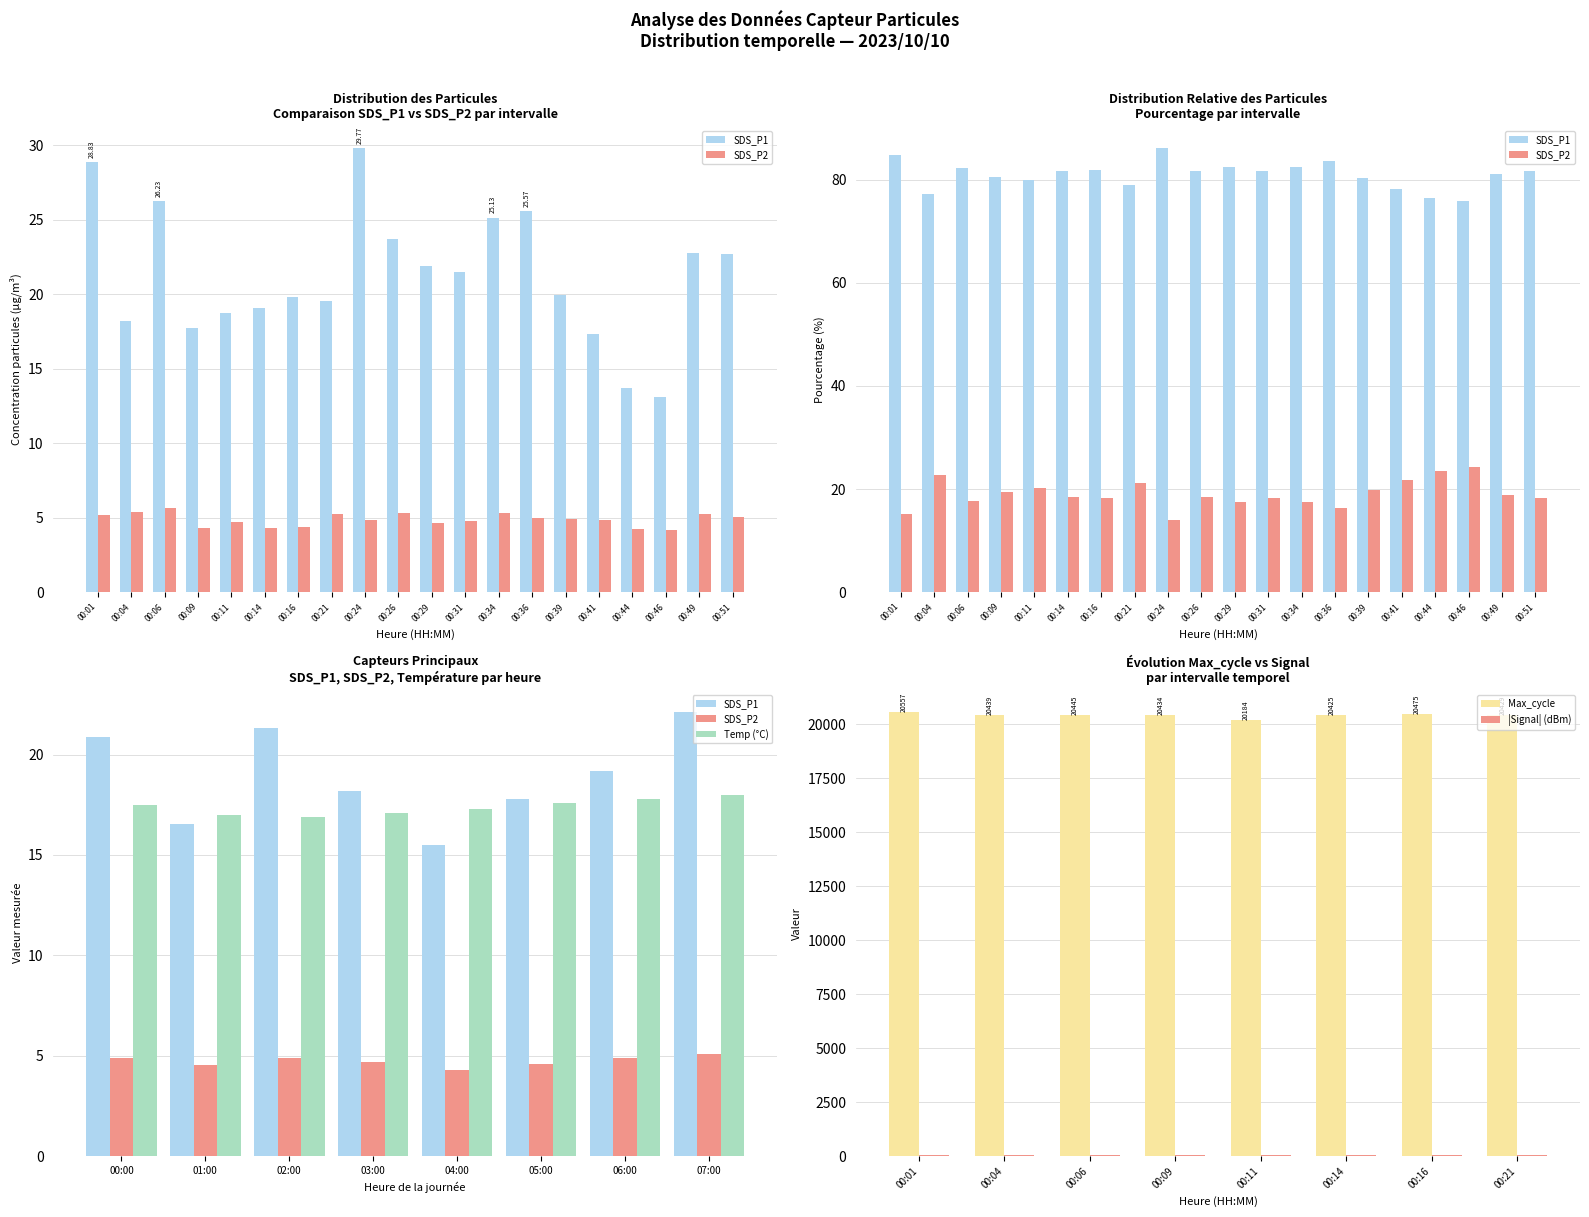

What is the difference between the second highest and second lowest values in the Max_cycle series?

50